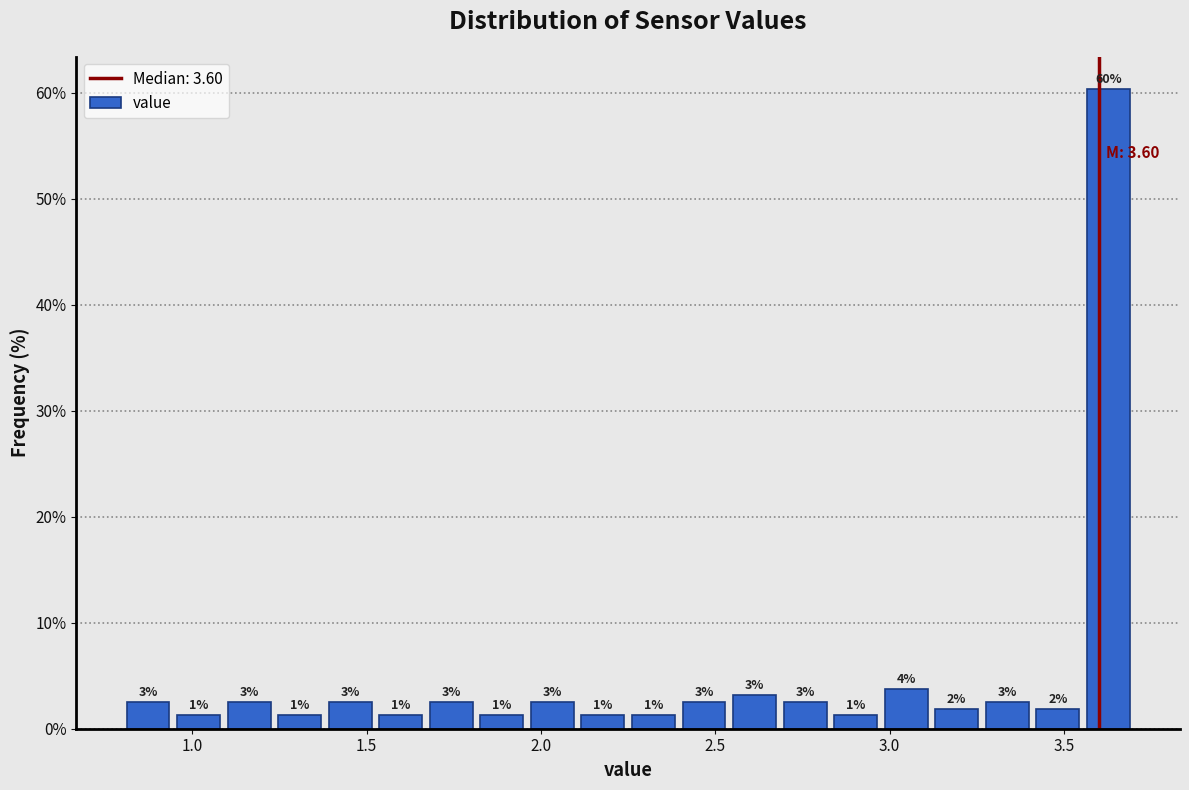

Around what value on the x-axis is the tallest bar? Give the approximate position of its centre, as read against the axis.

3.65